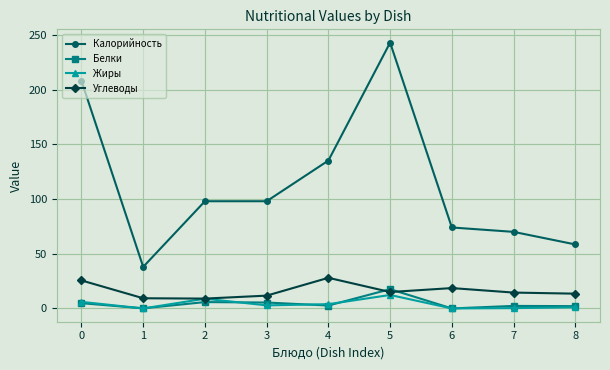

In Жиры, how many points are lower than both neighbors (excluding endpoints)?

3